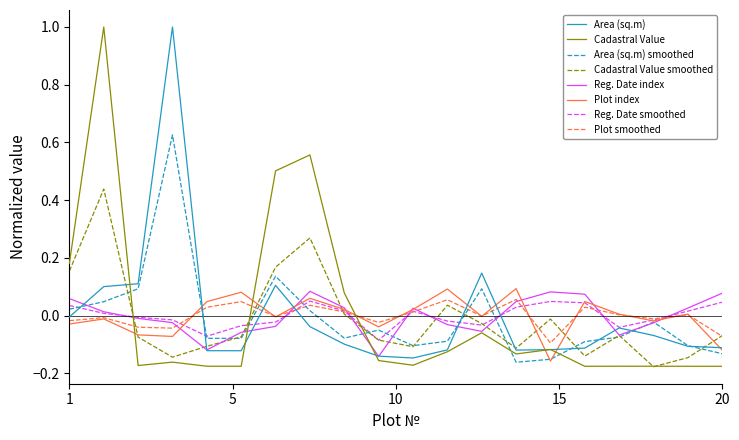

Between which two adjacent categories do Cadastral Value and Area (sq.m) first intersect?

2 and 3